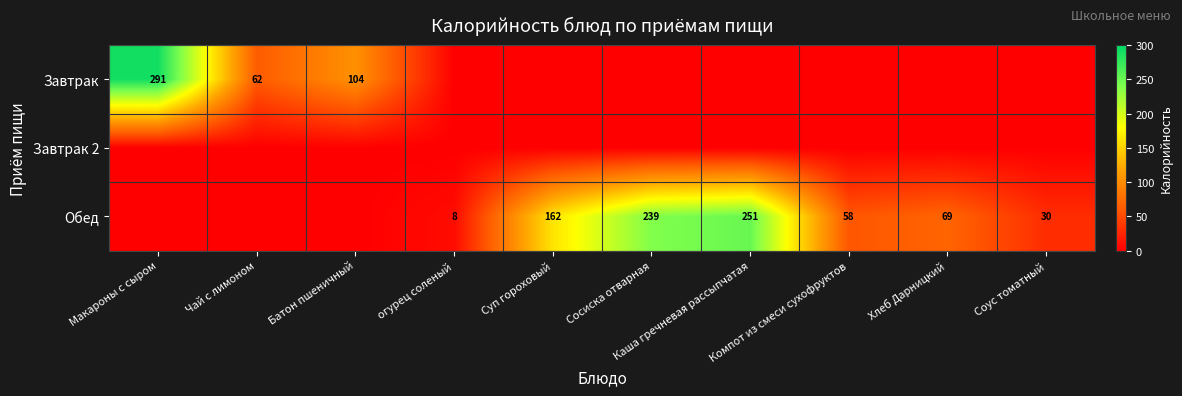

What is the maximum value shown in the chart?

291